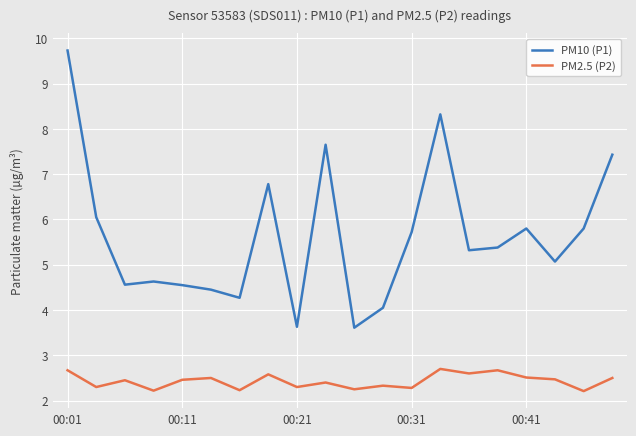

Which series has the largest total across all categories?

PM10 (P1)